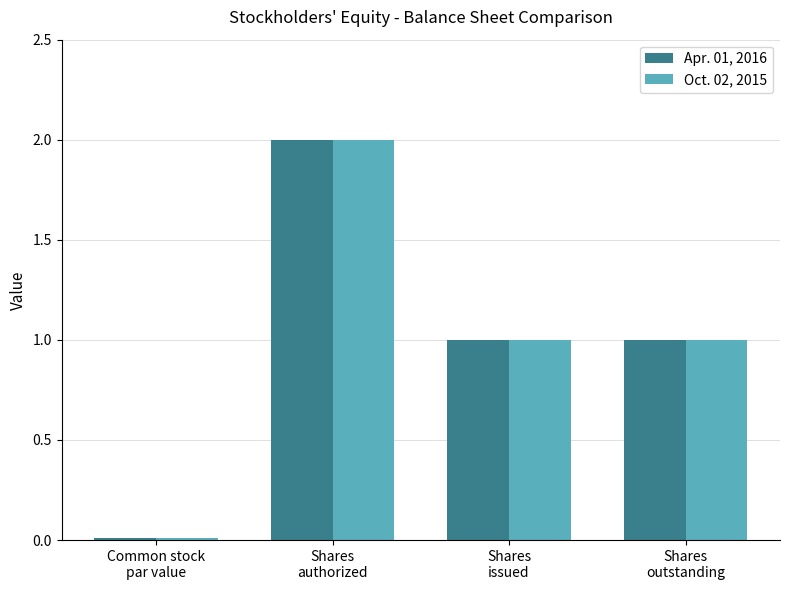

What is the maximum value shown in the chart?

2.0